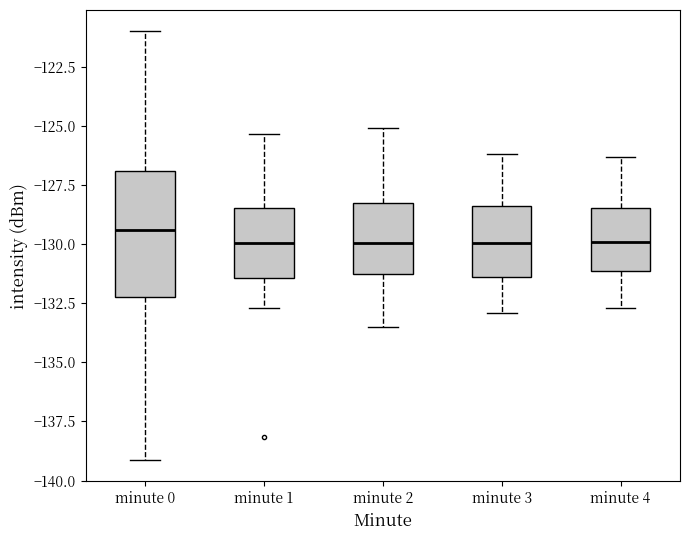

Which box has the highest median line?

minute 0